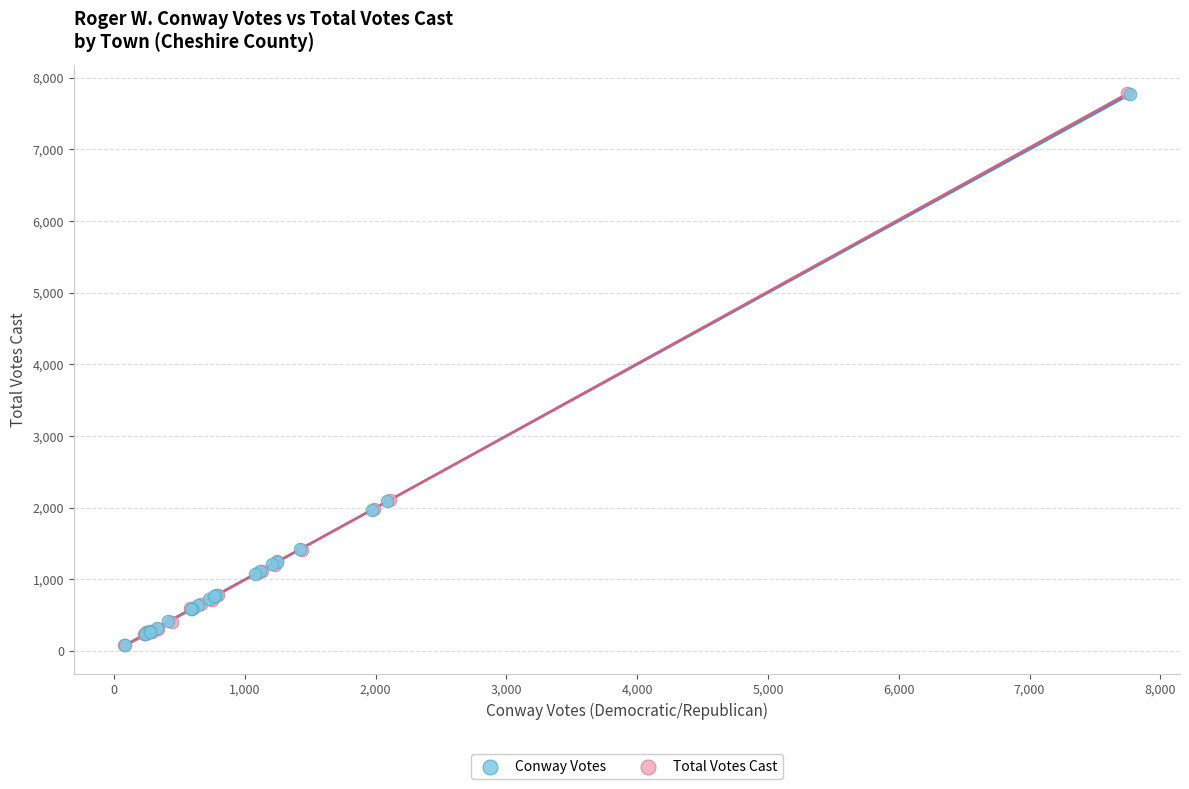

Which series has the largest Y range (max minus min)?

Total Votes Cast